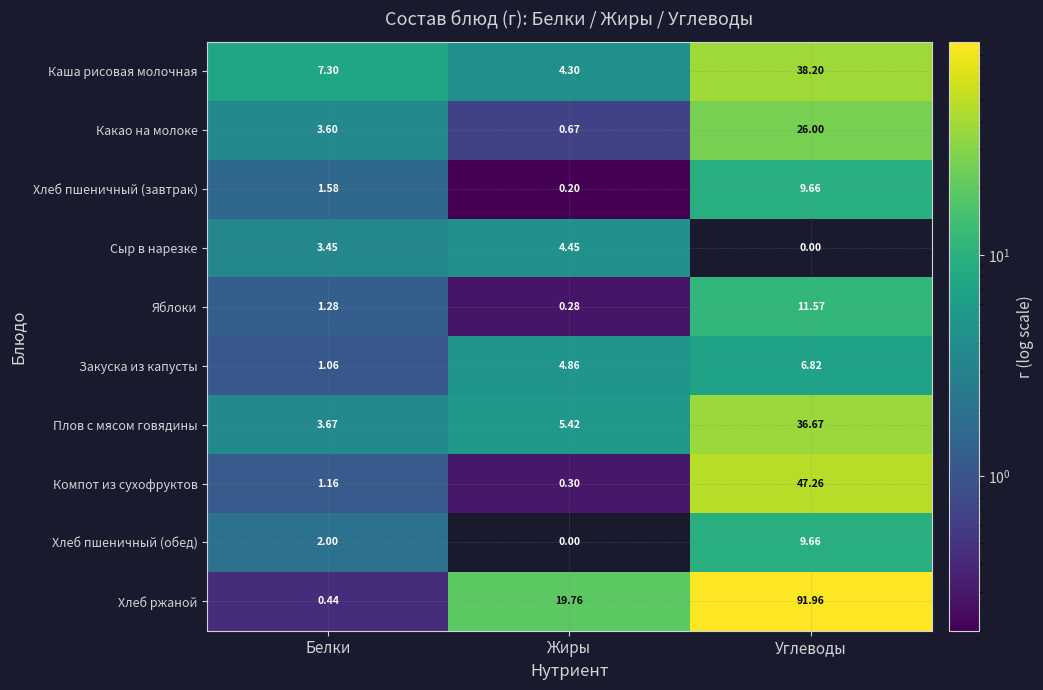

Which category has the highest value in the Каша рисовая молочная series?

Углеводы